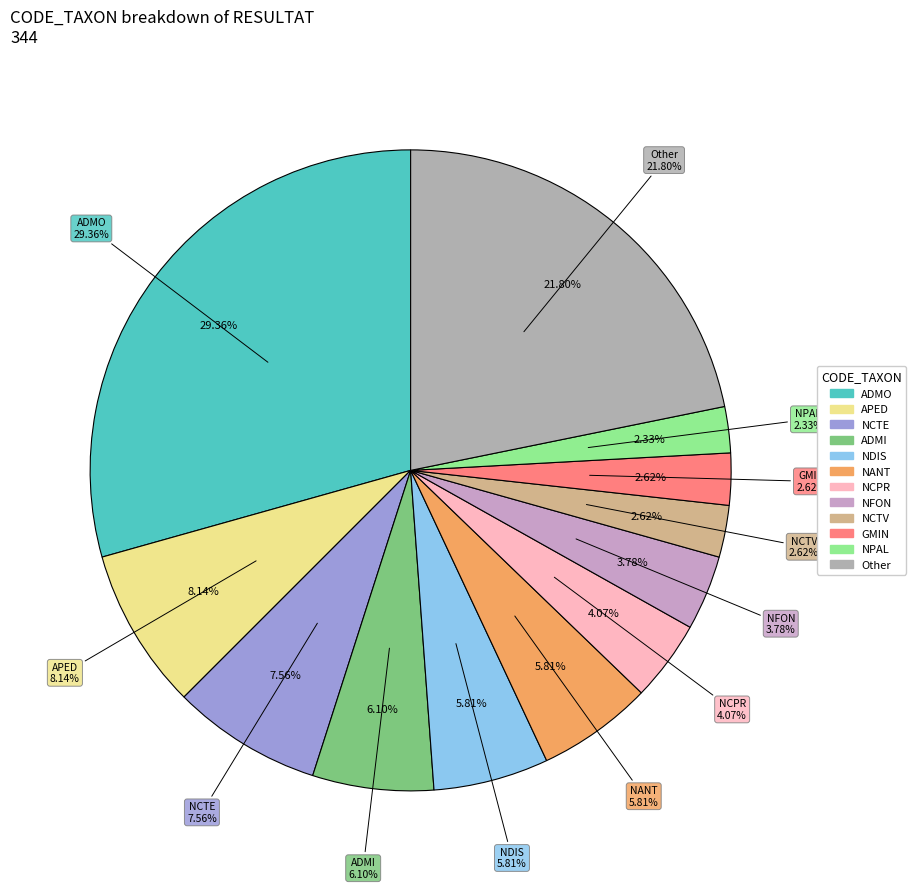

Between GPAR and NROS, which is larger?

NROS